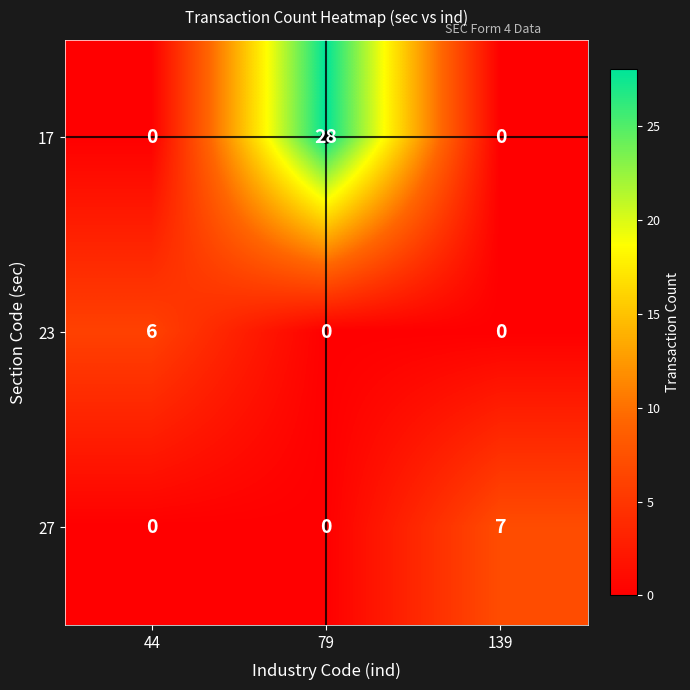

What is the difference between the maximum and minimum values in the 23 series?

6